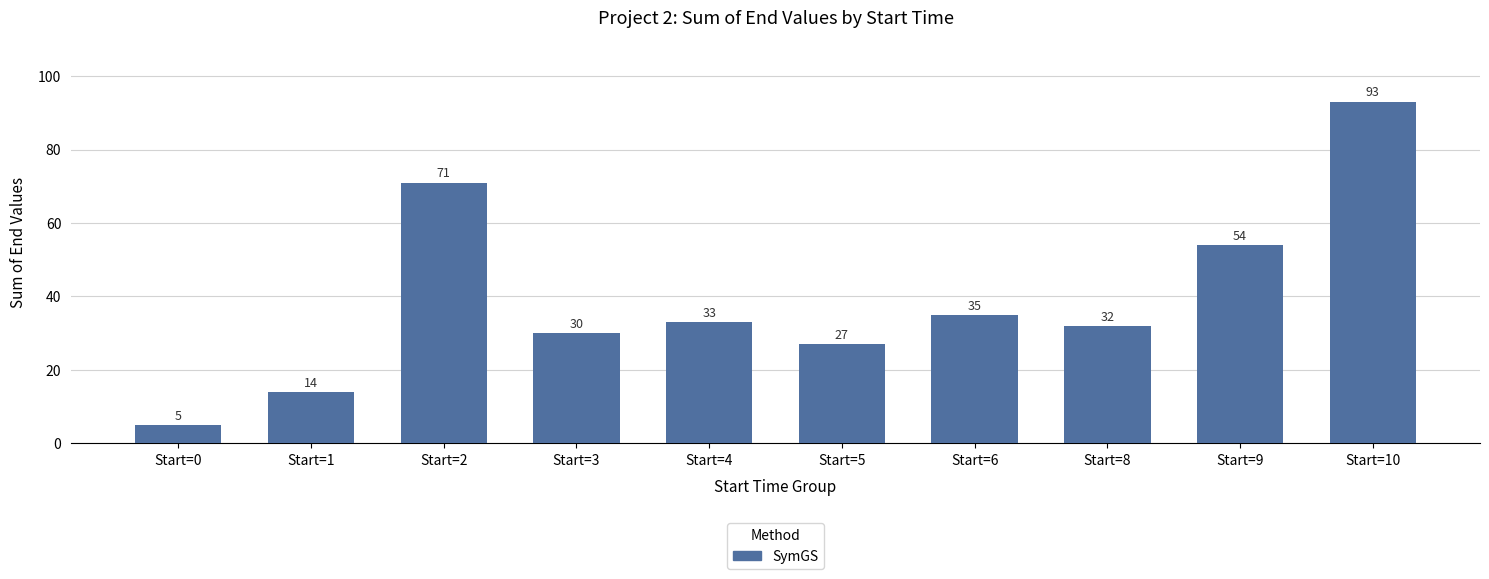

Read the value at Start=8, to the nearest 5.

30